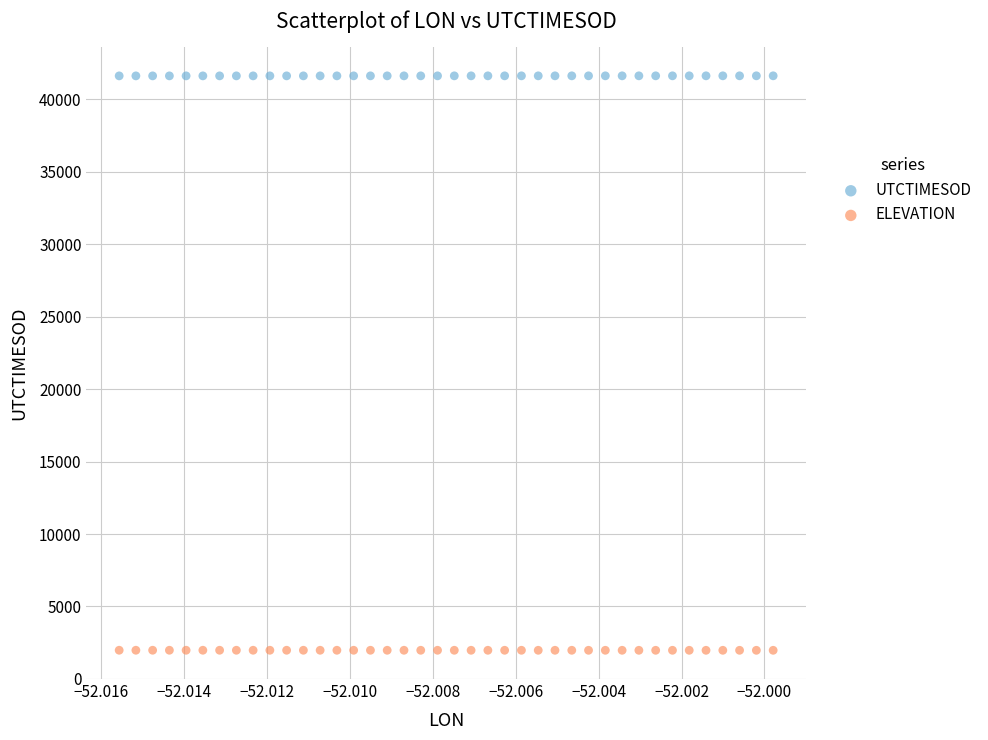

Which series reaches the maximum Y coordinate?

UTCTIMESOD